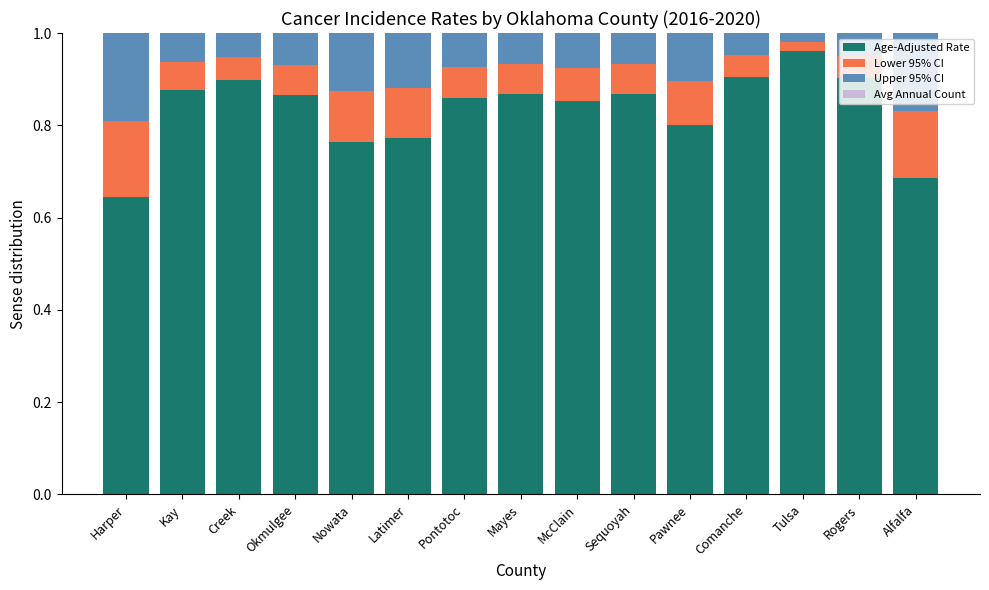

Which category has the lowest value in the Age-Adjusted Rate series?

Harper